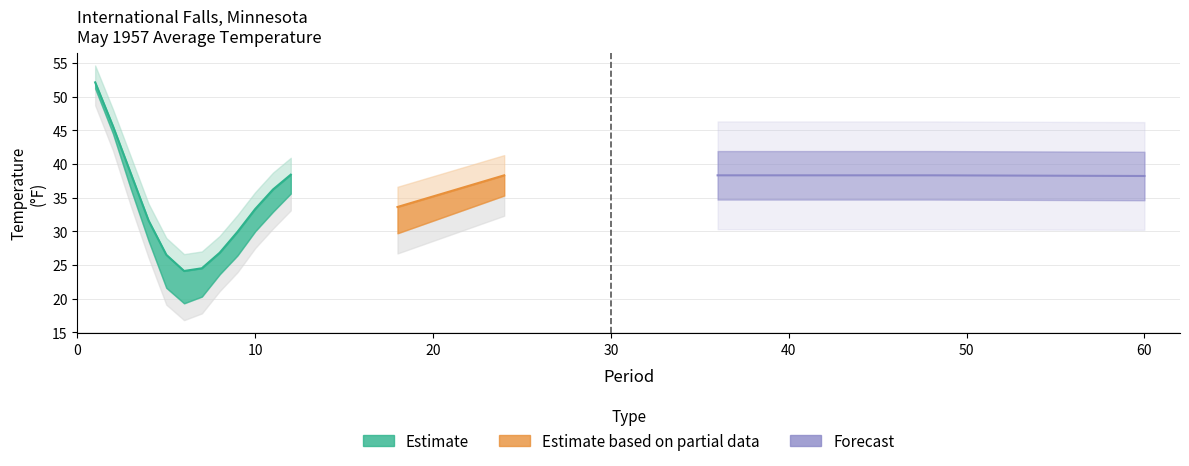

Reading left to right, transcribe all the data shown in this chart.

Value: 1=51.2	2=44.5	3=36.3	4=28.6	5=21.6	6=19.3	7=20.3	8=23.6	9=26.4	10=30.0	11=32.9	12=35.6	18=29.7	24=35.3	36=35.8	48=36.1	60=36.2
1991-2020 Mean: 1=52.1	2=45.6	3=38.6	4=31.6	5=26.5	6=24.1	7=24.5	8=26.8	9=29.9	10=33.3	11=36.2	12=38.4	18=33.6	24=38.3	36=38.3	48=38.3	60=38.2
Departure: 1=-0.9	2=-1.1	3=-2.3	4=-3.0	5=-4.9	6=-4.8	7=-4.2	8=-3.2	9=-3.5	10=-3.3	11=-3.3	12=-2.8	18=-3.9	24=-3.0	36=-2.5	48=-2.2	60=-2.0